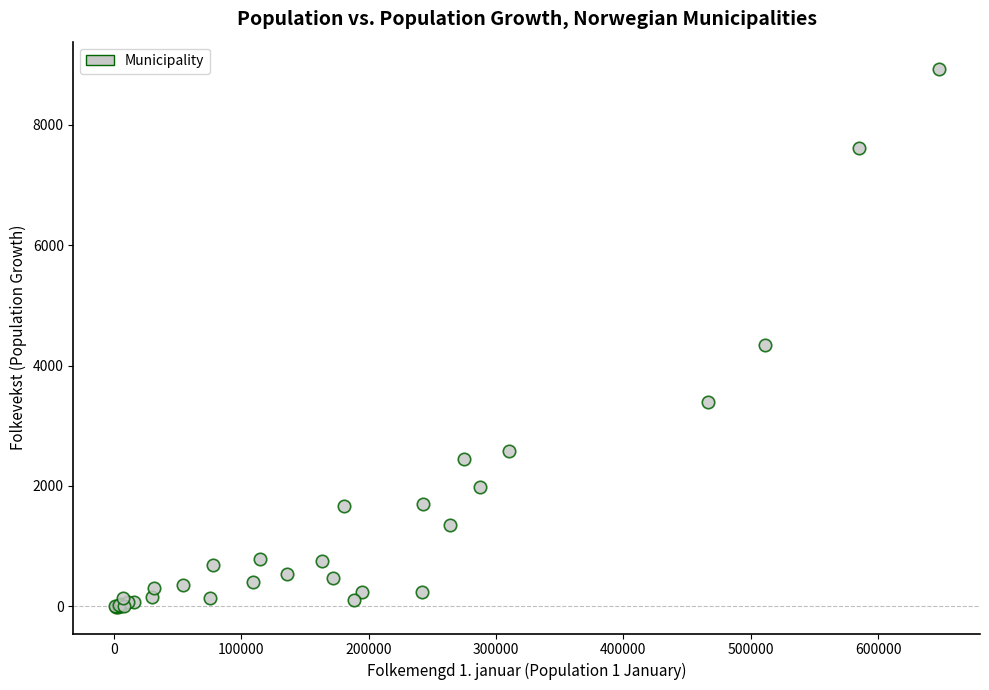

What Y value in the scatter plot is closest to 4464?

4336